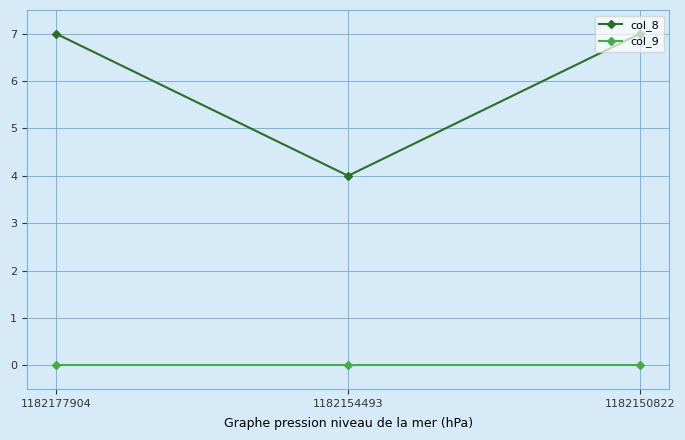

Reading right to left, what are all the values shown in this chart?

col_8: 1182150822=7	1182154493=4	1182177904=7
col_9: 1182150822=0	1182154493=0	1182177904=0